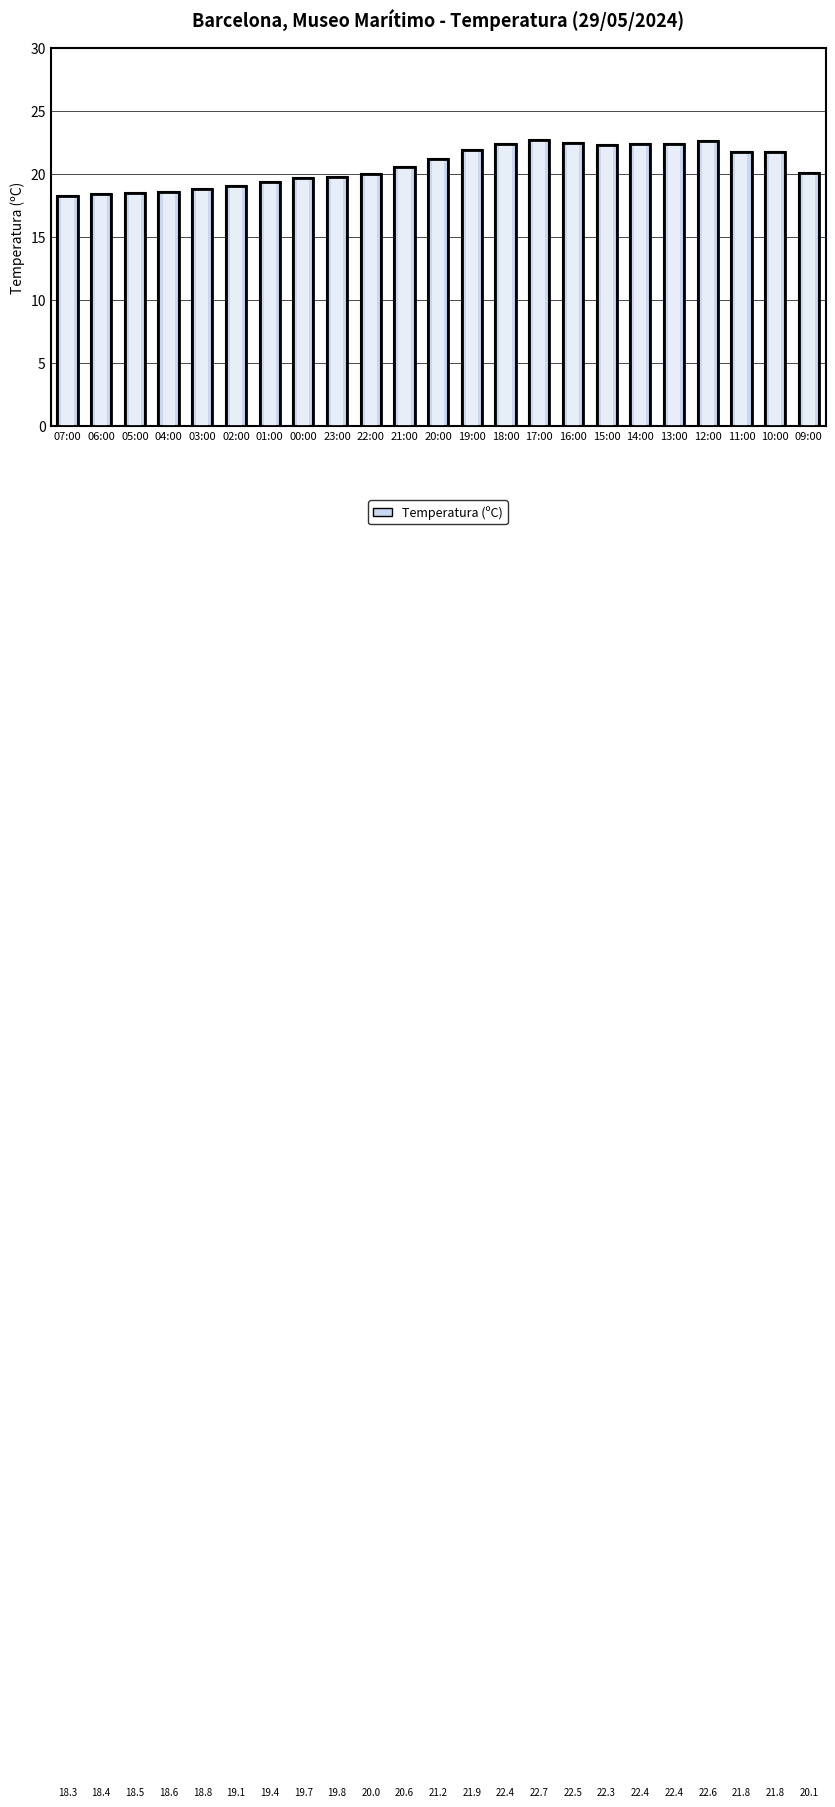

Count the number of data series in this chart.

1